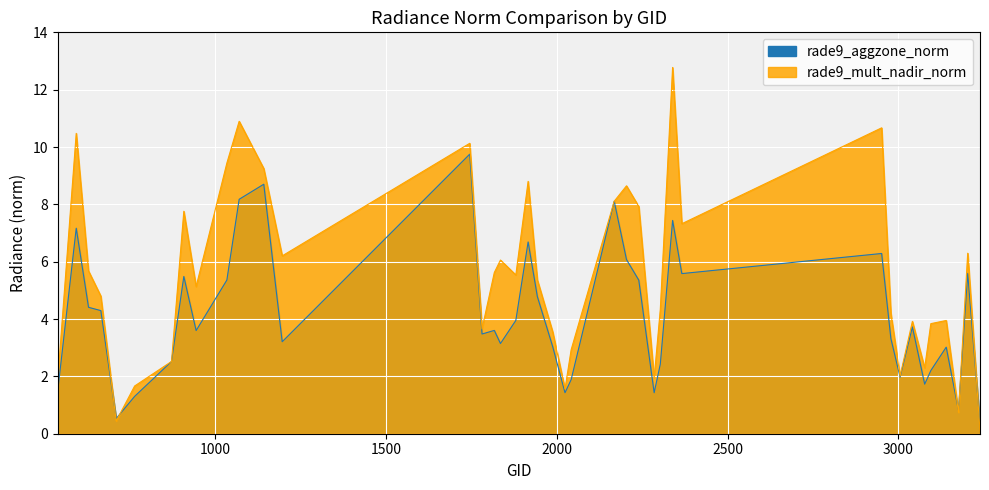

Reading left to right, extract all data points from this chart.

rade9_aggzone_norm: 1.5	7.2	4.4	4.3	0.5	1.3	2.5	5.5	3.6	5.4	8.2	8.7	3.2	9.8	3.5	3.6	3.1	4.0	6.7	4.8	3.0	1.4	1.9	8.1	6.1	5.4	1.4	2.4	7.4	5.6	6.3	3.3	2.0	3.7	1.7	2.2	3.0	0.8	5.6	0.3
rade9_mult_nadir_norm: 1.9	10.5	5.7	4.8	0.4	1.7	2.5	7.8	5.1	9.4	10.9	9.2	6.2	10.1	3.7	5.6	6.1	5.5	8.8	5.4	3.5	1.6	2.9	8.1	8.6	7.9	1.9	4.3	12.8	7.3	10.7	4.2	2.0	3.9	2.3	3.8	3.9	0.7	6.3	0.1